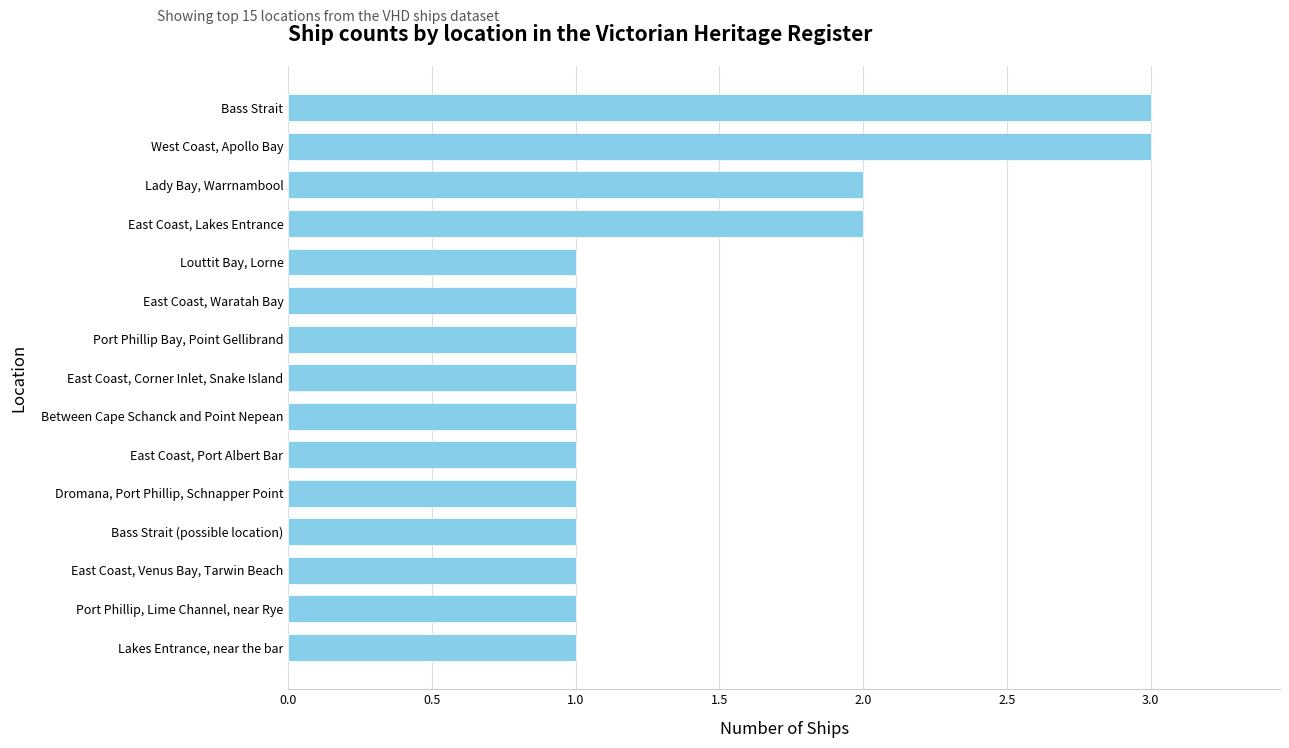

The chart shows a value of 1 at East Coast, Venus Bay, Tarwin Beach. True or false?

True